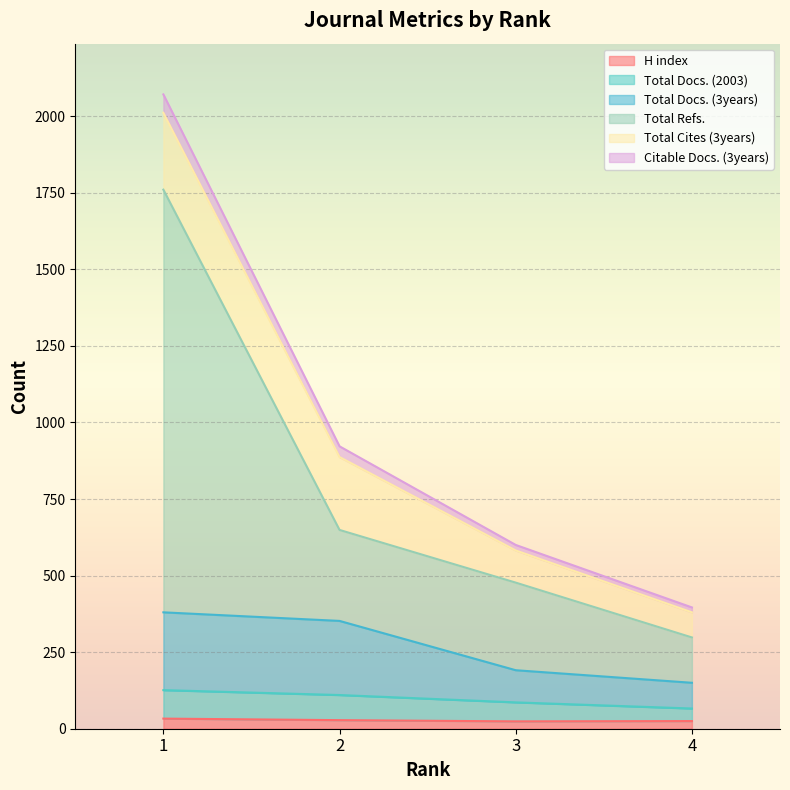

What is the sum of the Total Refs. values at 1 and 2?

2409